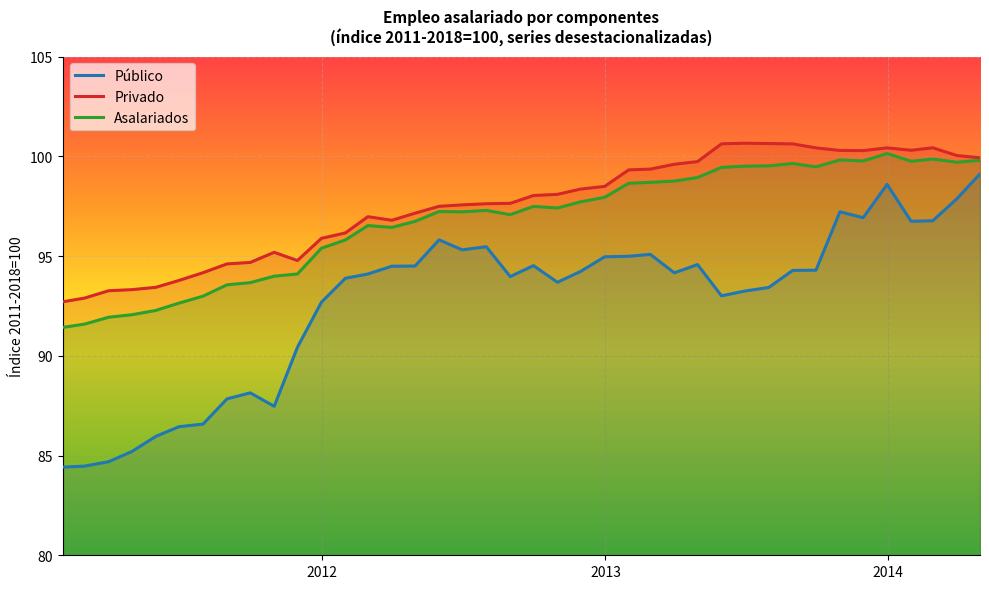

What is the highest value of the Público series?

99.1